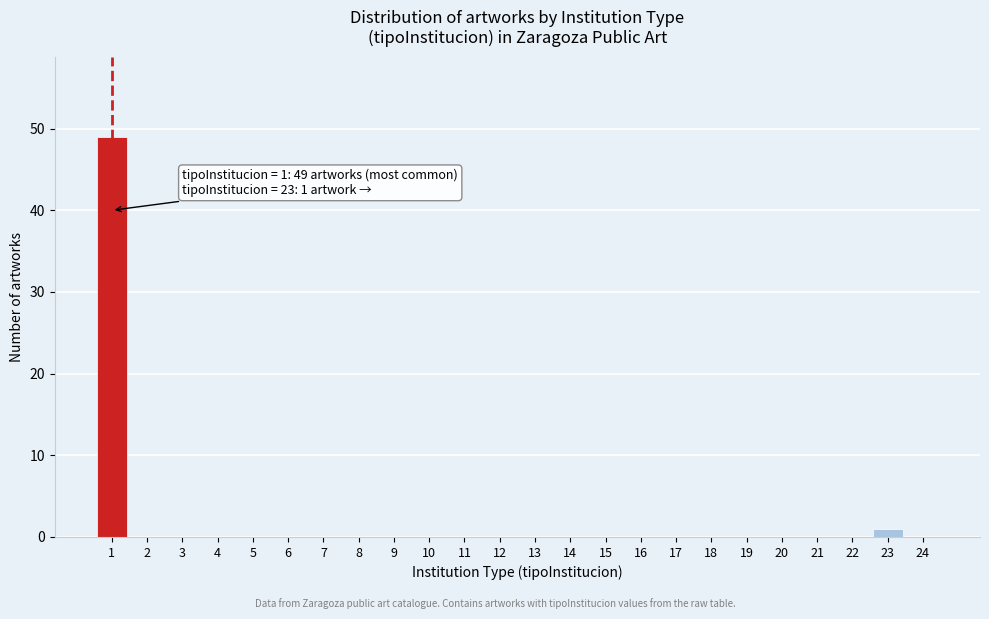

Reading right to left, transcribe all the data shown in this chart.

24=0	23=1	22=0	21=0	20=0	19=0	18=0	17=0	16=0	15=0	14=0	13=0	12=0	11=0	10=0	9=0	8=0	7=0	6=0	5=0	4=0	3=0	2=0	1=49